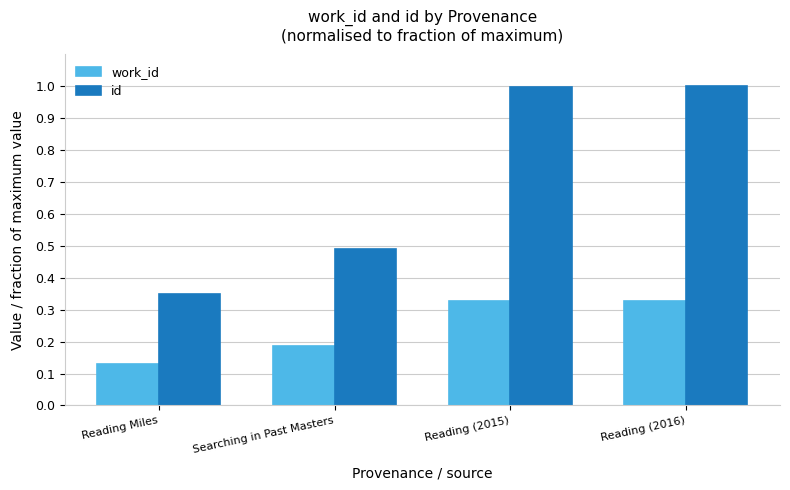

What is the difference between the maximum and minimum values in the id series?

0.7